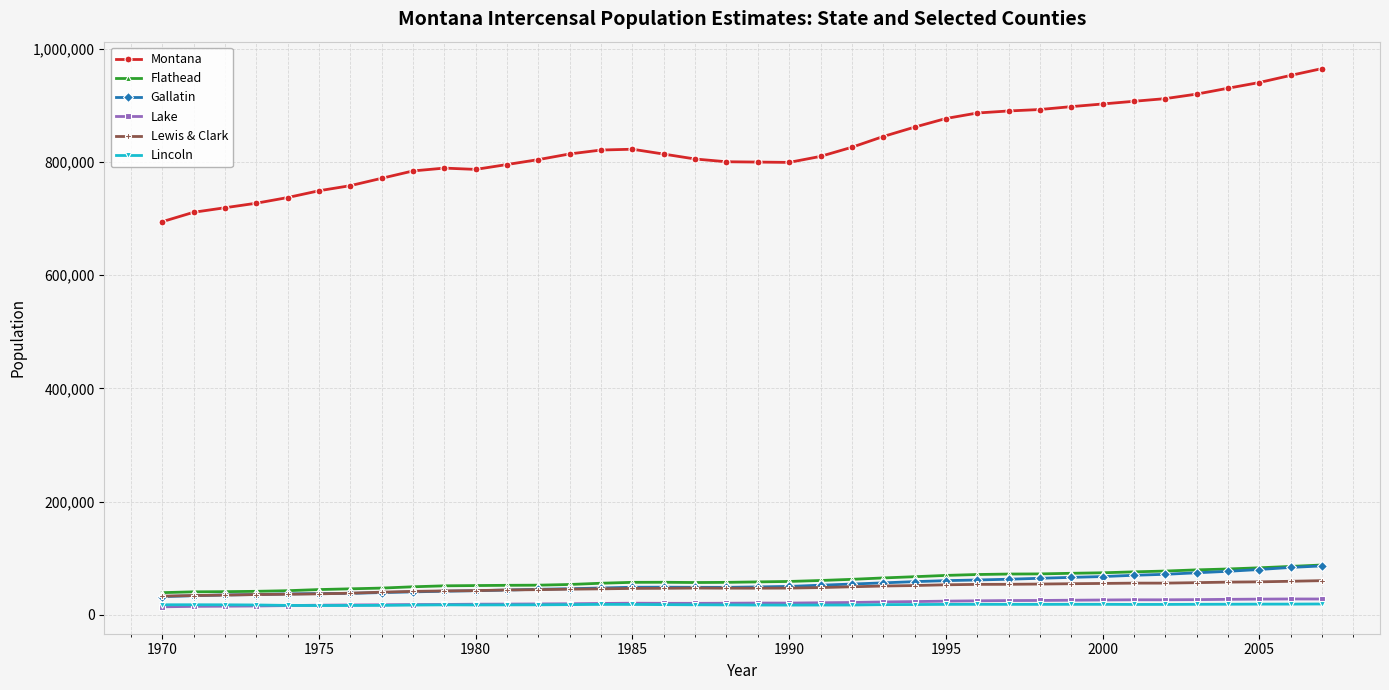

What is the value of the Flathead point at the 33rd from the left?

77583